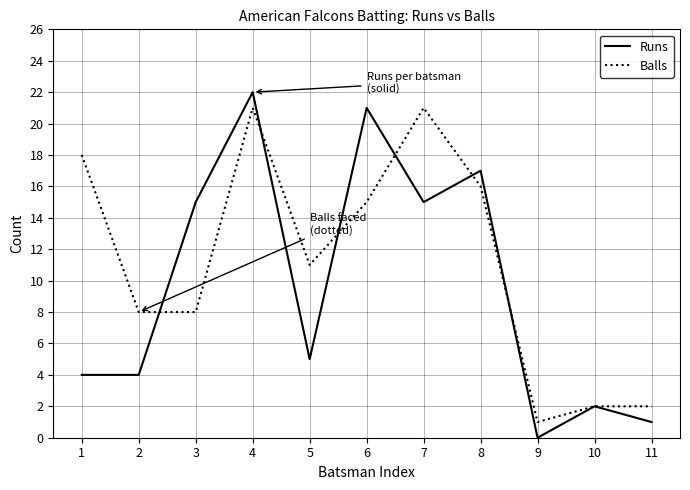

How many interior local peaks does the Runs series have?

4